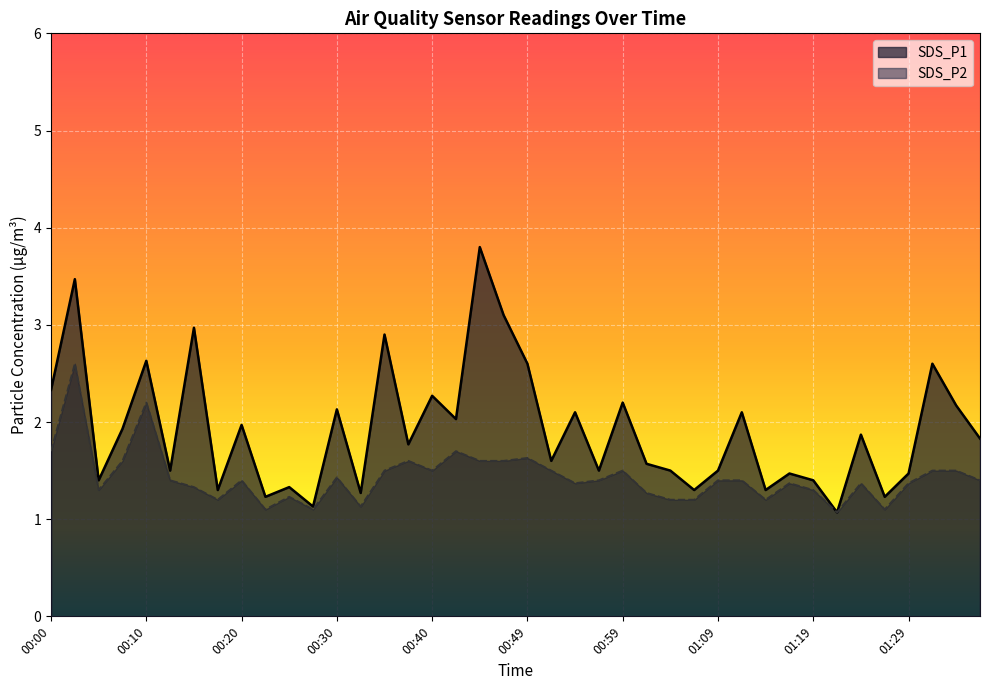

At which label does SDS_P2 reach its peak?

00:03